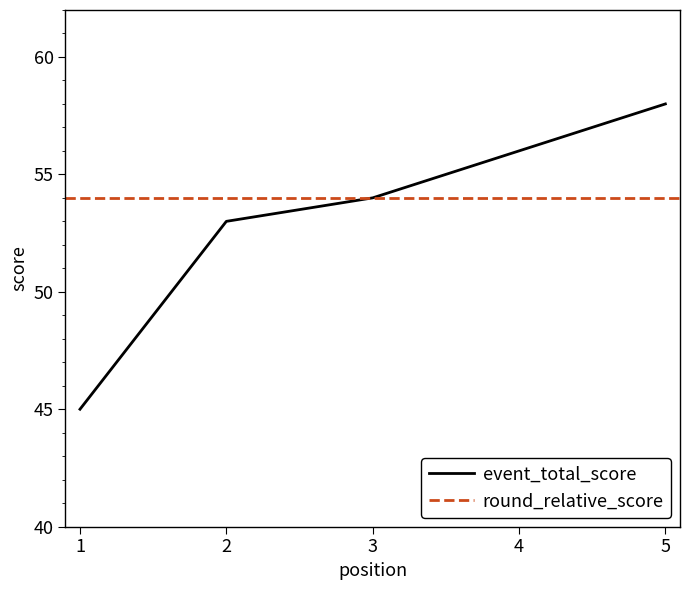

True or false: event_total_score has more than 1 interior local peaks.

False